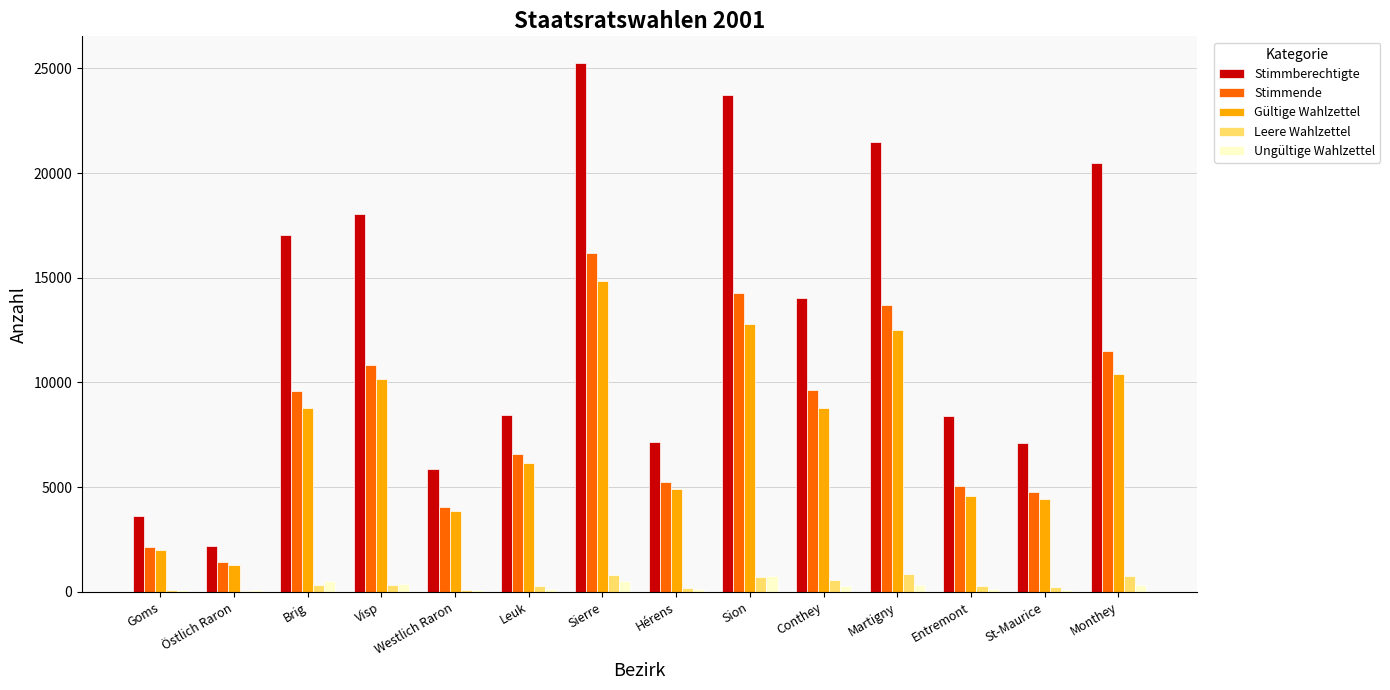

Read the Stimmberechtigte value at Sion.

23728